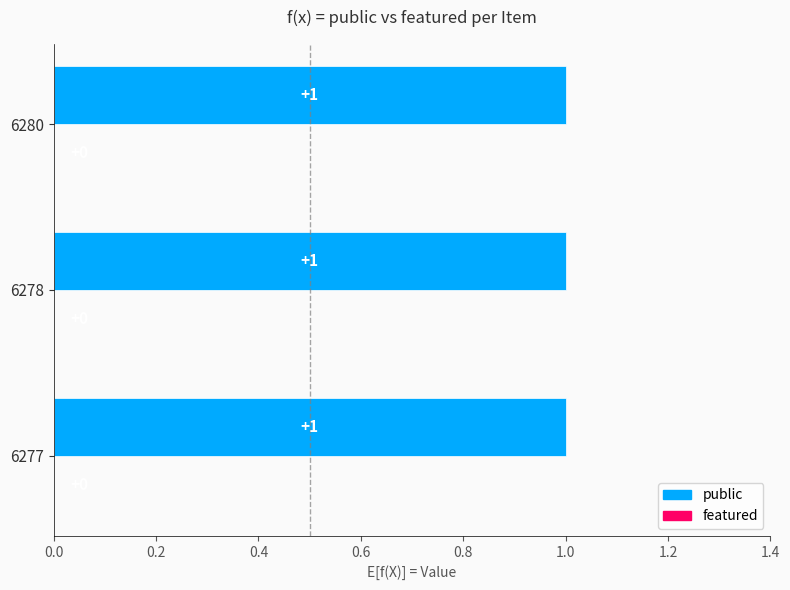

The value of public at 6280 is 2. True or false?

False